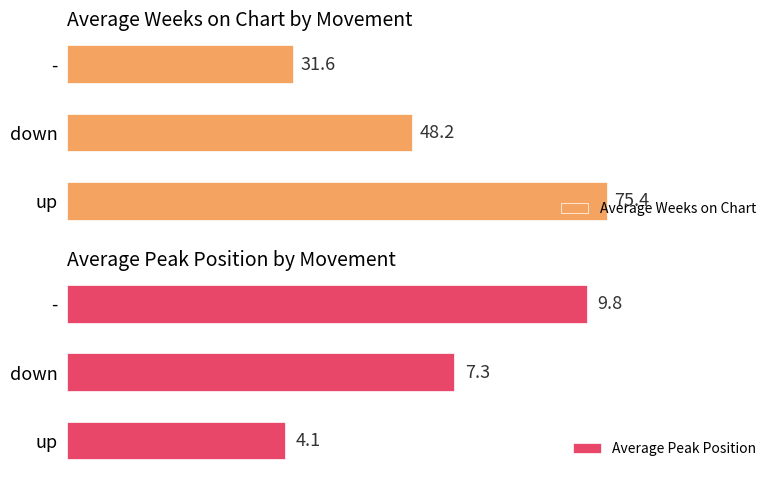

Are the bars horizontal?

Yes